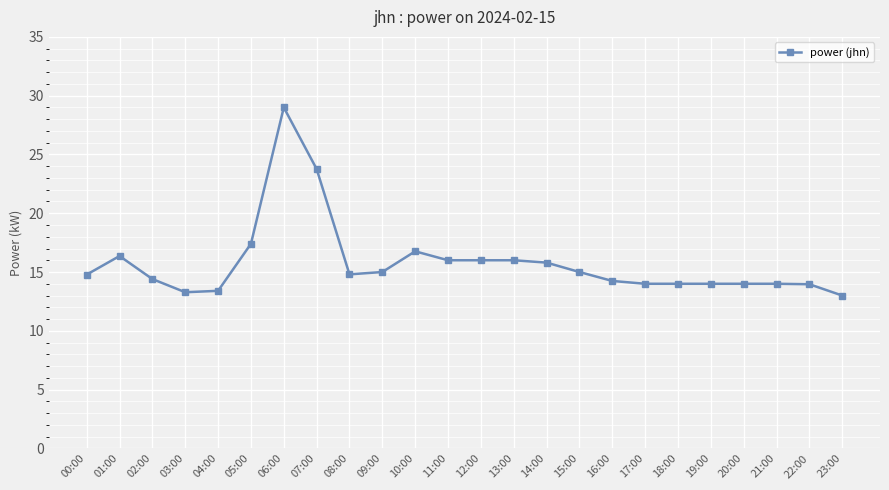

Is this an area chart (filled region under the line)?

No